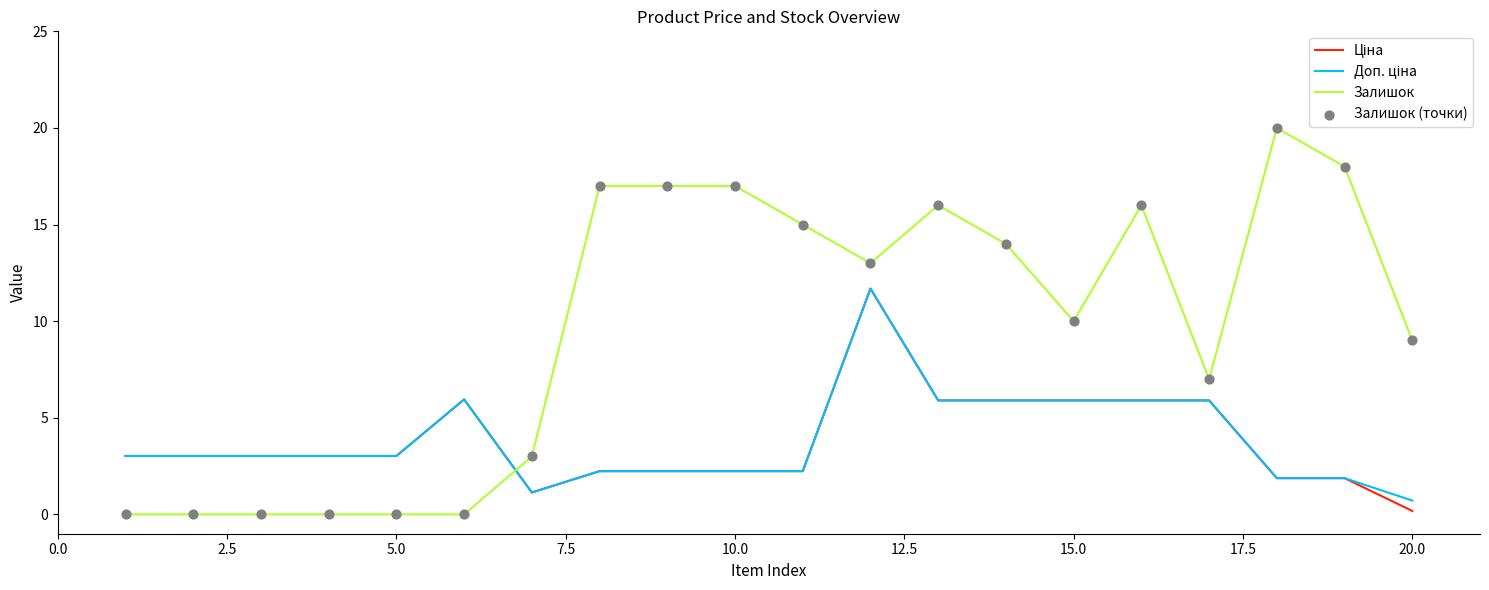

Which series has the widest spread of values?

Залишок